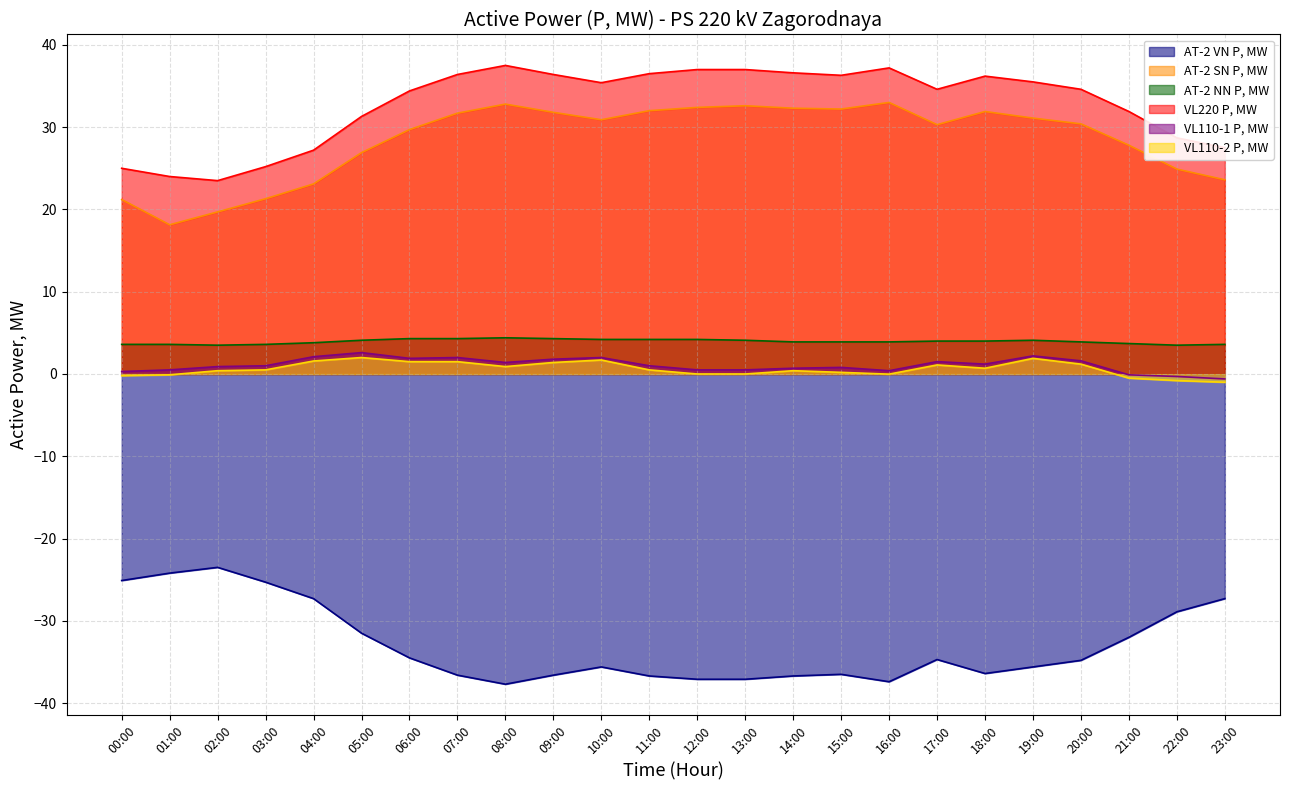

How many series are shown in this chart?

6